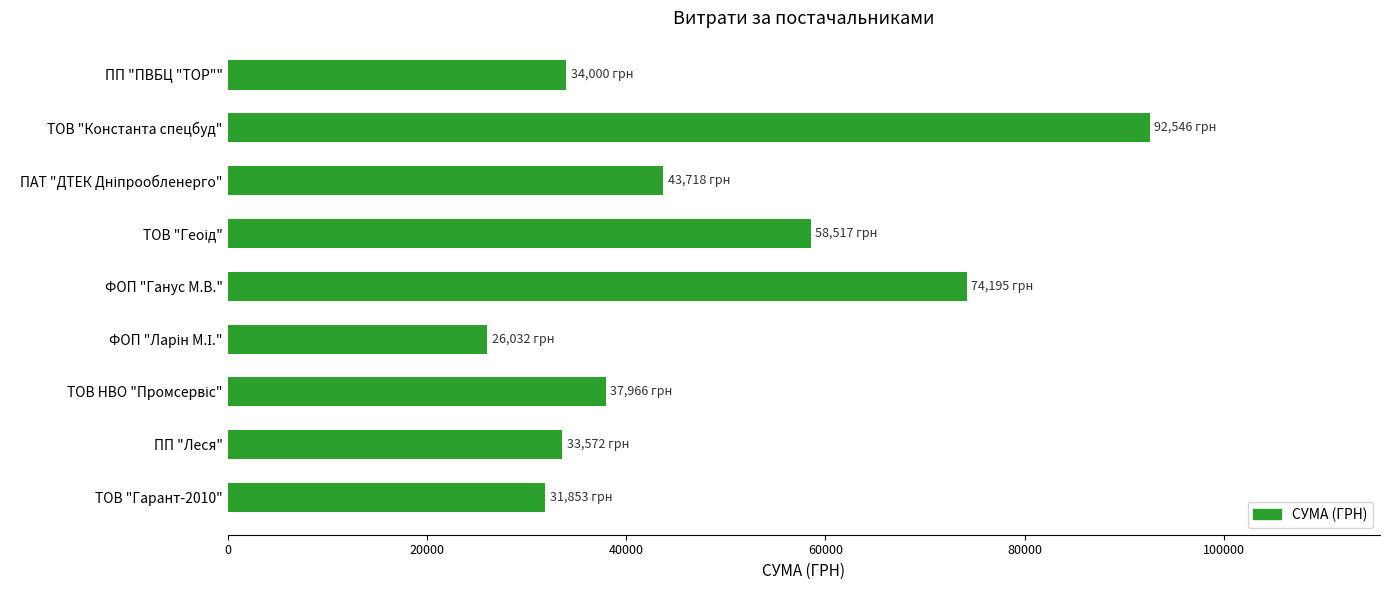

How many data points does each series have?

9